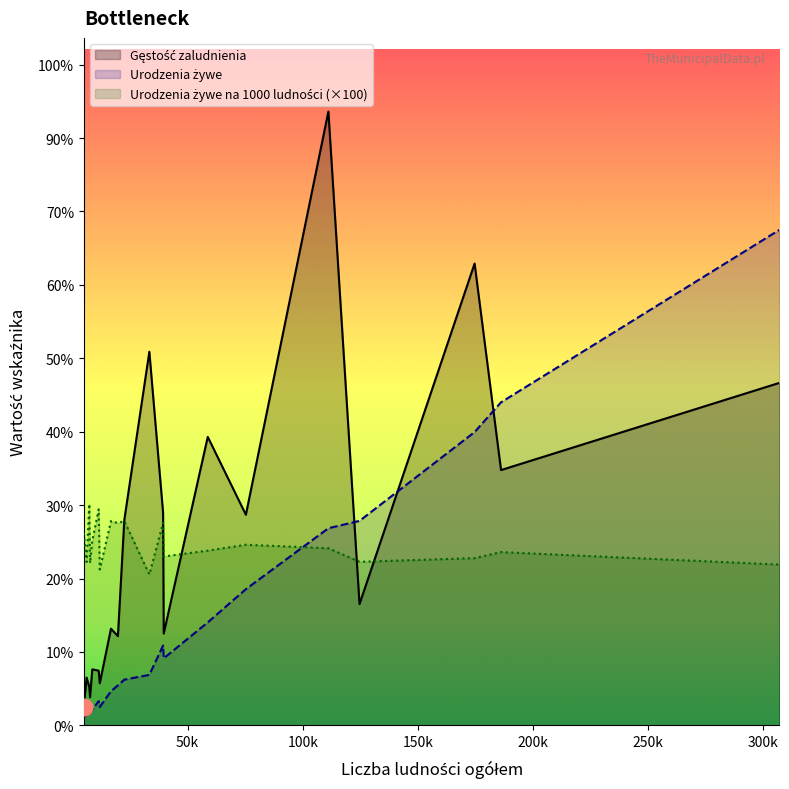

How many data points in Urodzenia żywe na 1000 ludności are above 9?

14